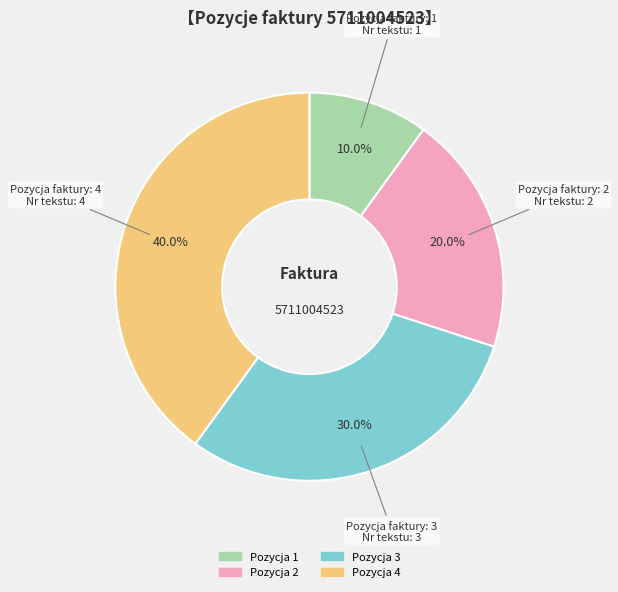

What is the ratio of the value at Pozycja 2 to the value at Pozycja 3?

0.7